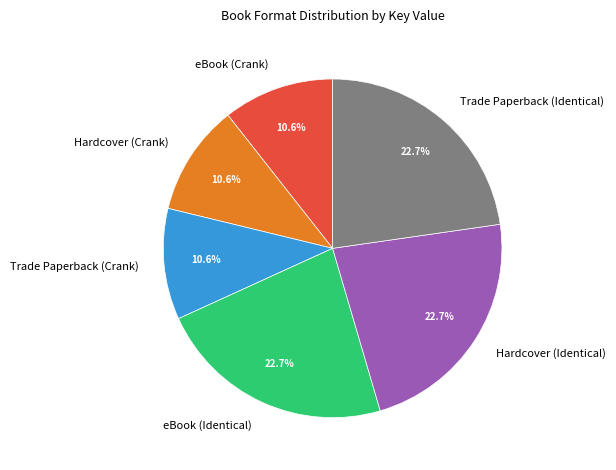

How much of the chart is everything except Trade Paperback (Crank)?

89.4%